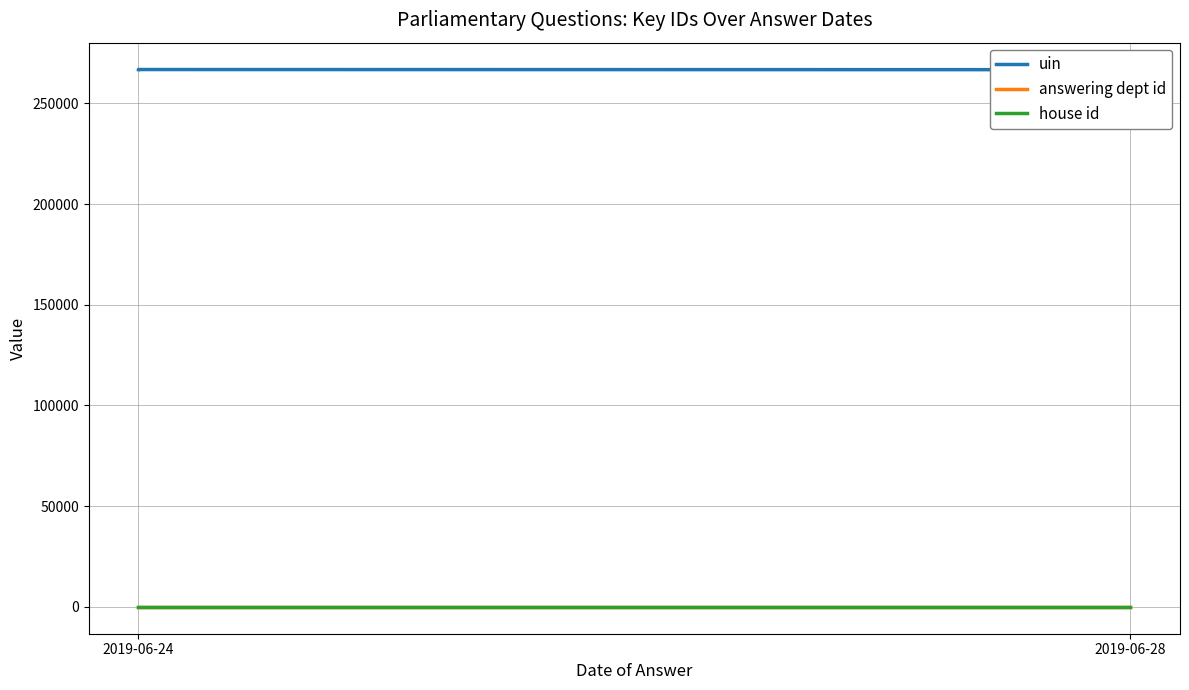

Is the value of house id at 2019-06-28 greater than the value of uin at 2019-06-24?

No